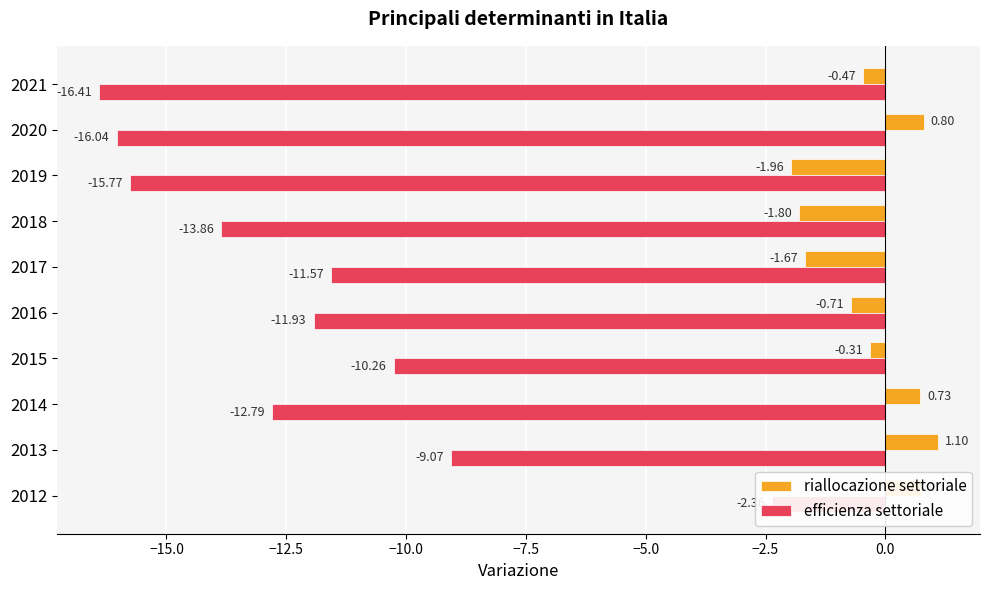

How many values in riallocazione settoriale are above zero?

4